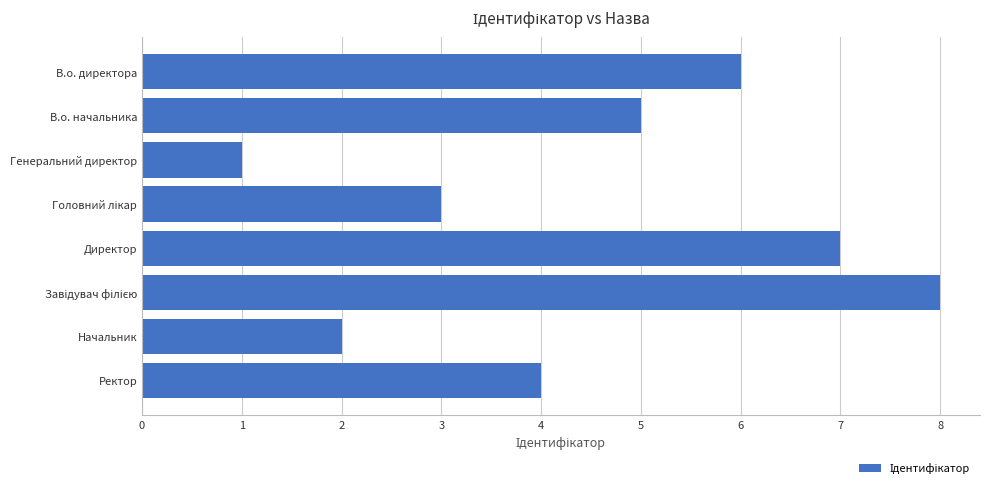

What value does the data have at Ректор?

4